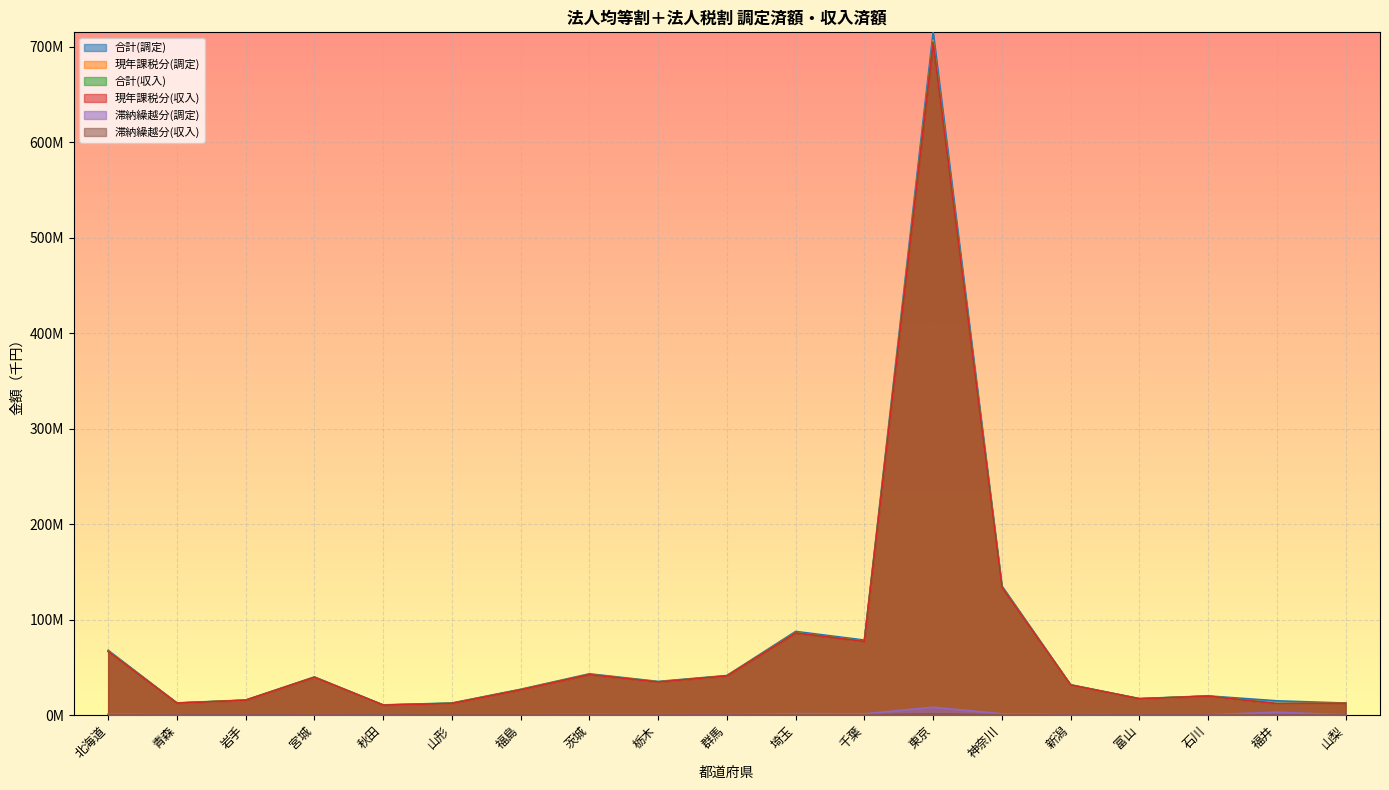

What is the spread (max minus min) of values at 山形?

12266354